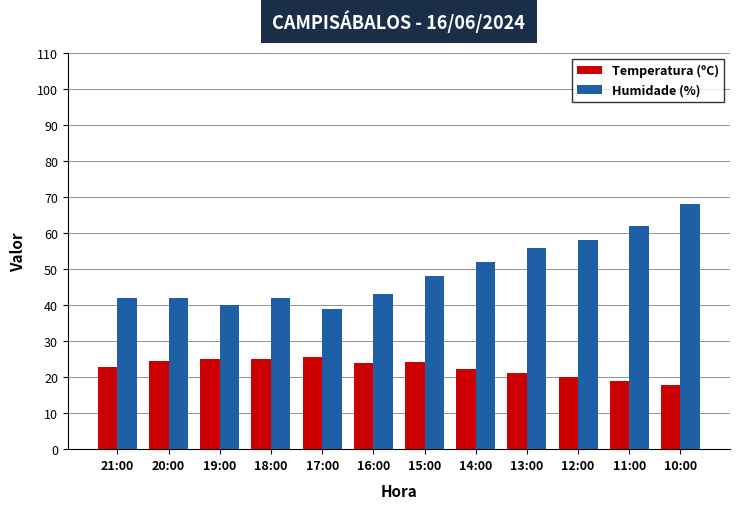

At which label does Temperatura (ºC) reach its minimum?

10:00